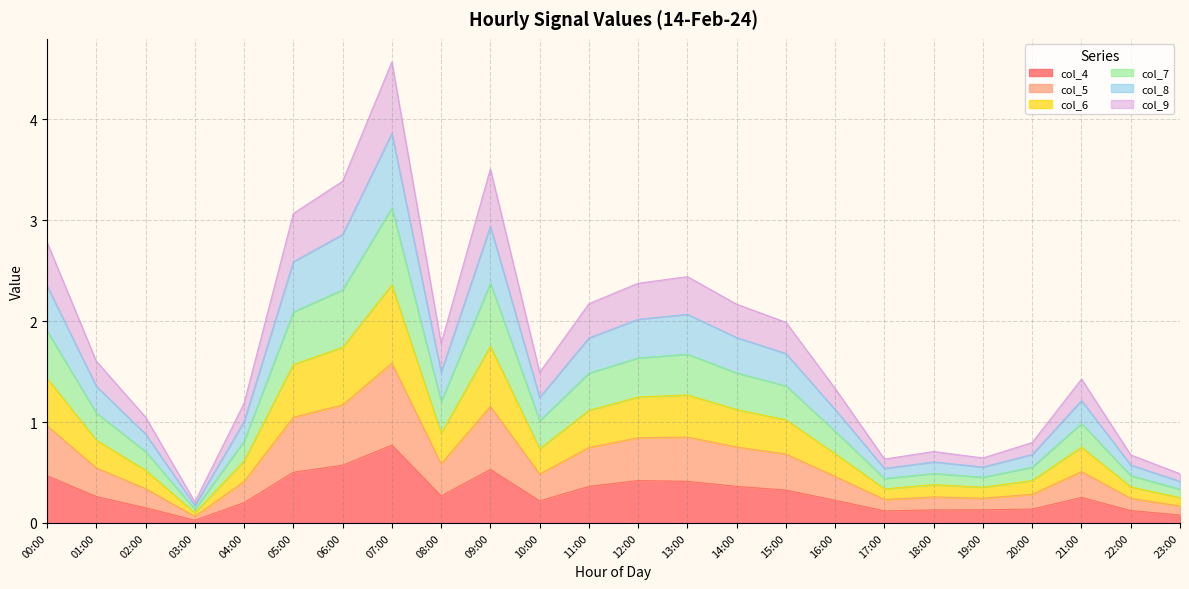

What is the label of the 24th point from the left?

23:00